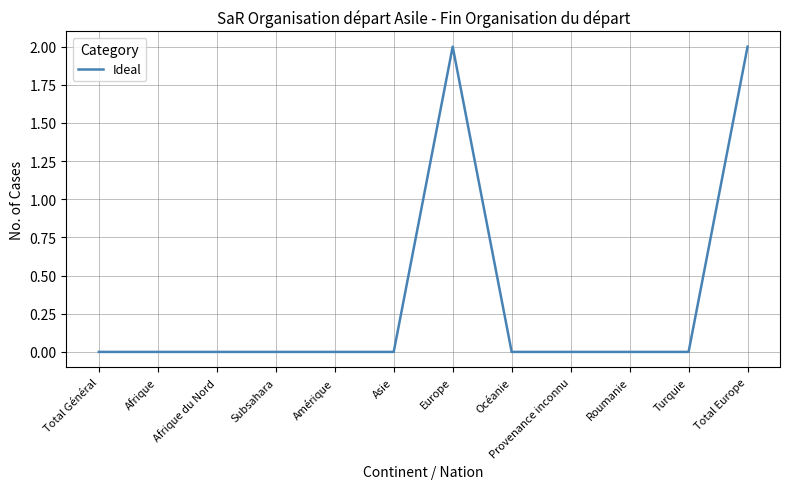

The chart shows a value of 0 at Afrique du Nord. True or false?

True